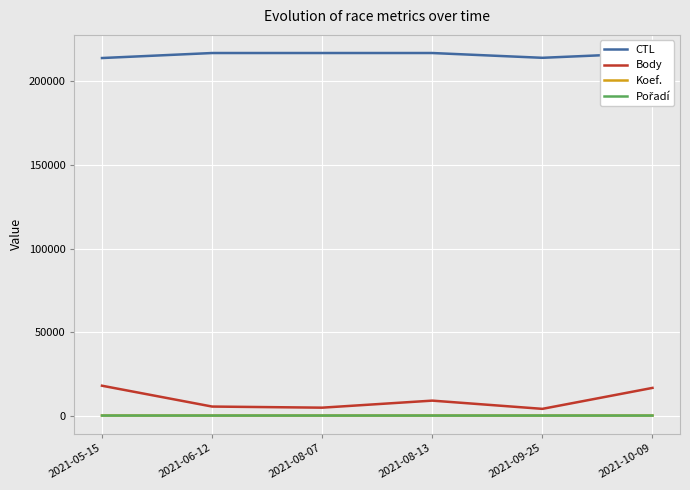

At how many categories does at least one series exceed 117242?

6